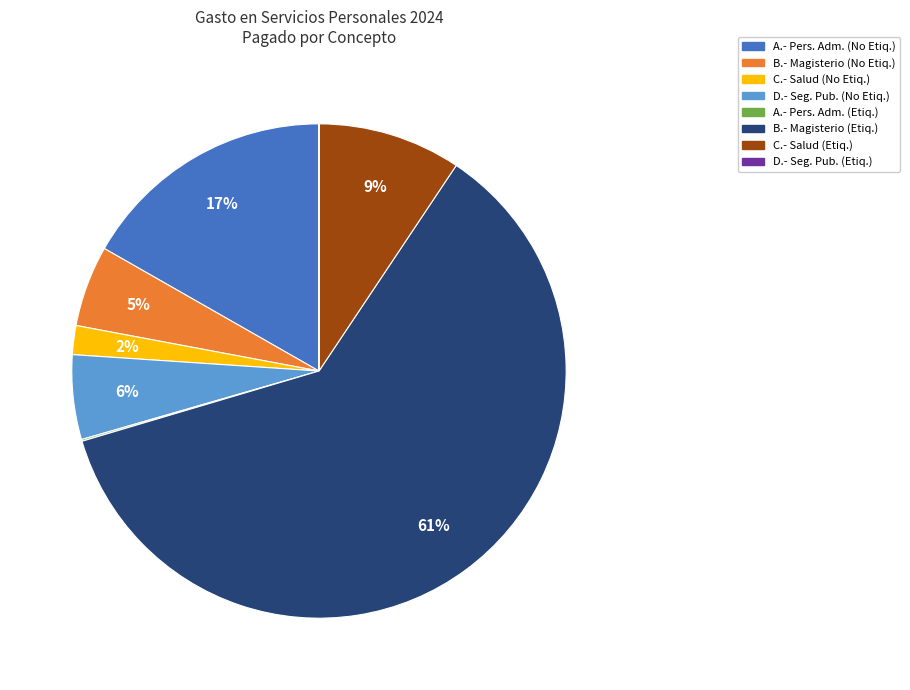

Do B.- Magisterio (Etiq.) and A.- Pers. Adm. (No Etiq.) together represent more than half of the pie?

Yes